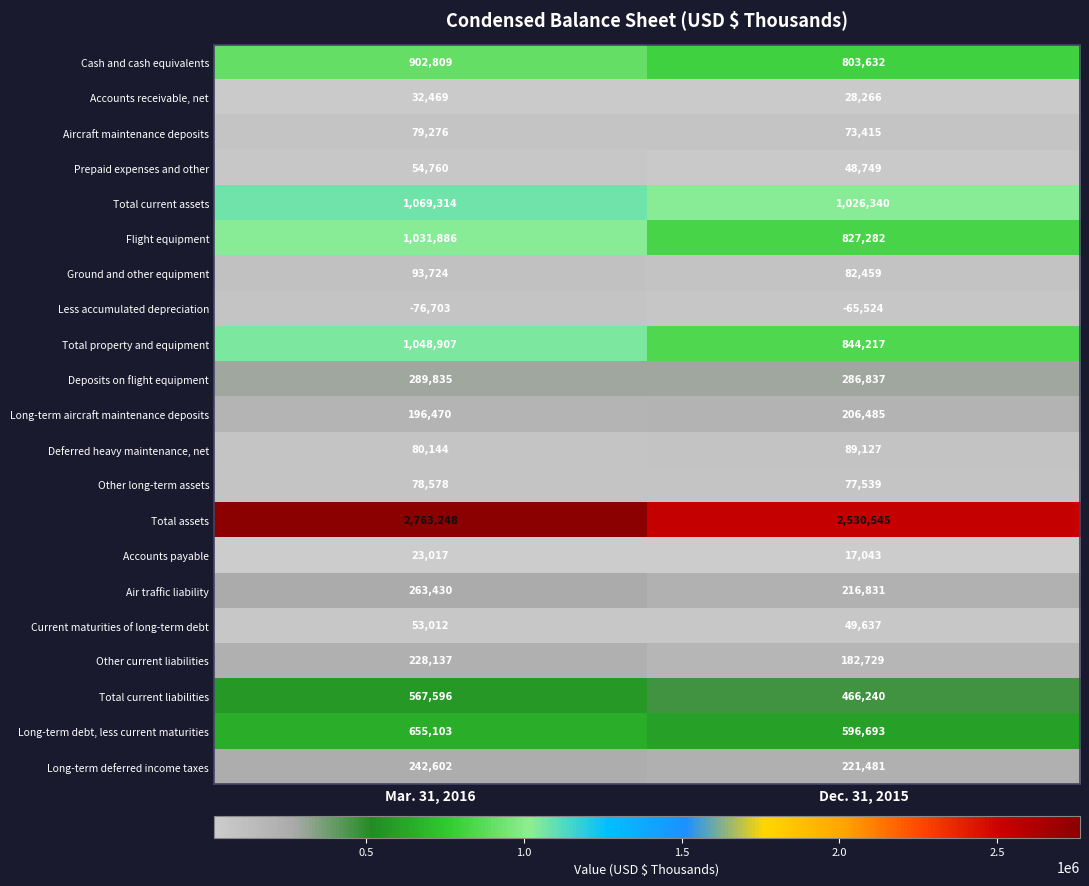

What is the approximate value of Total current liabilities at Dec. 31, 2015?

466240